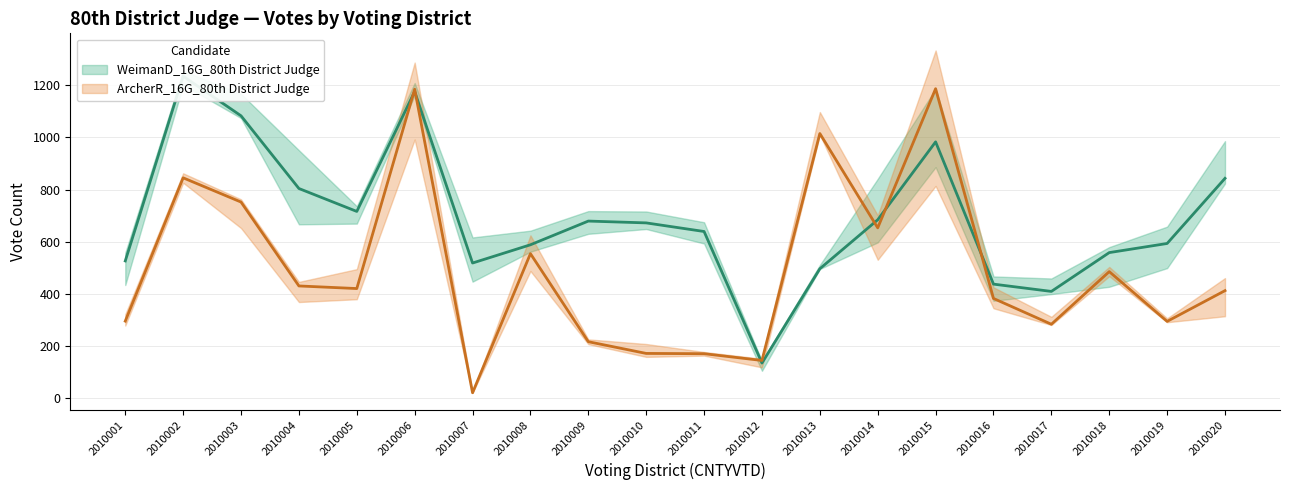

Which label corresponds to the smallest value in the chart?

2010007